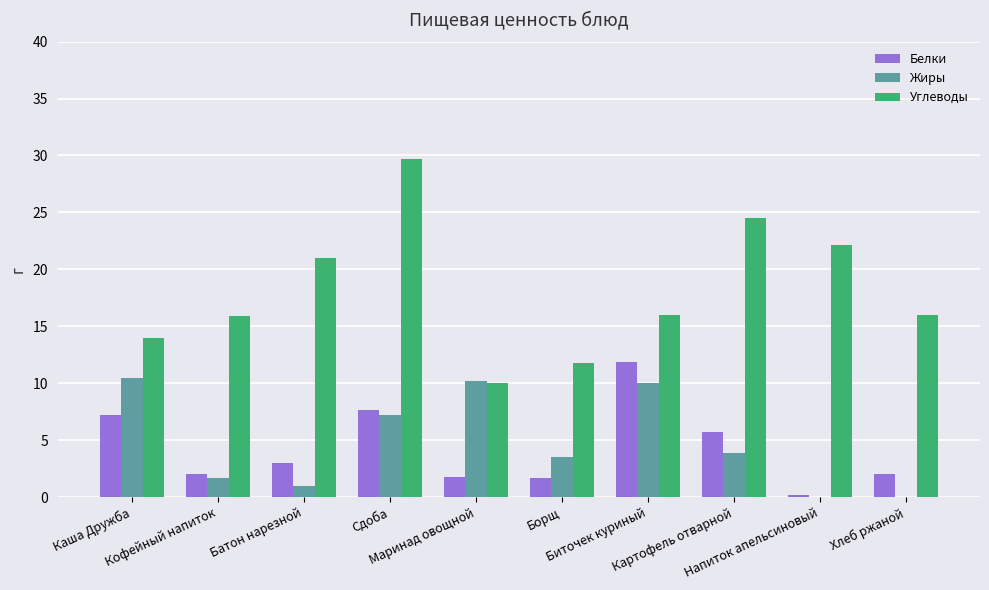

How many series are shown in this chart?

3